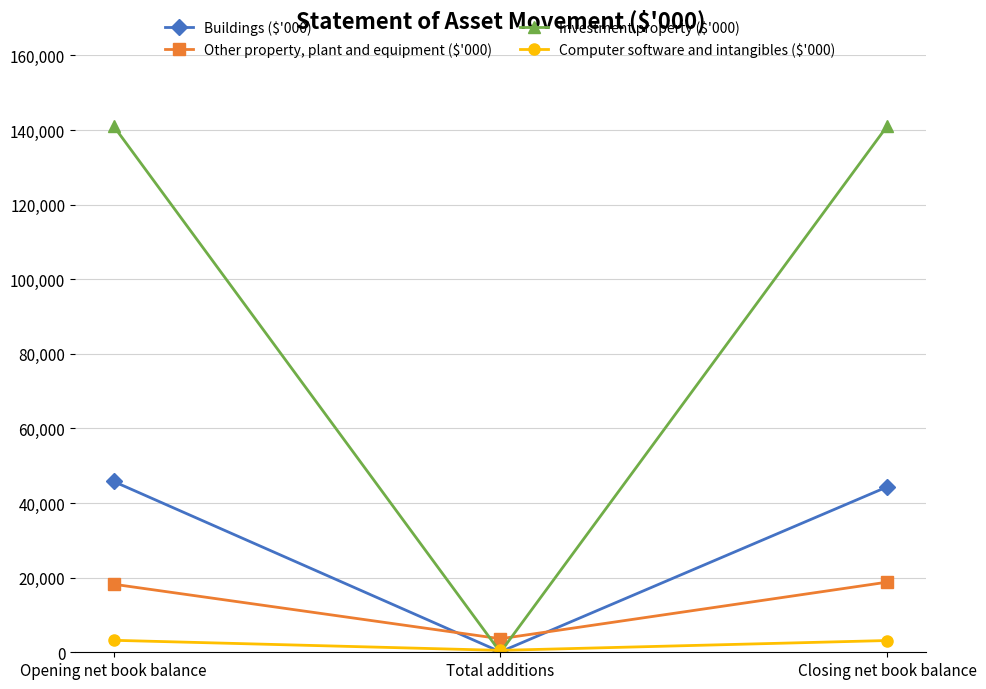

What are all the series names shown in the legend?

Buildings ($'000), Other property, plant and equipment ($'000), Investment property ($'000), Computer software and intangibles ($'000)